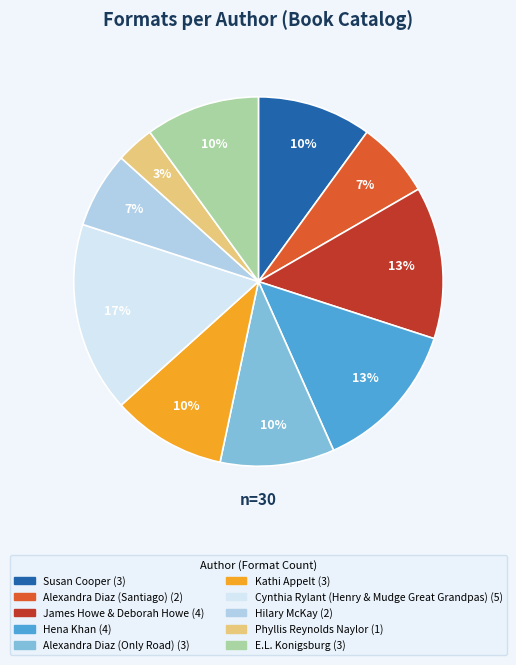

True or false: Cynthia Rylant (Henry & Mudge Great Grandpas) accounts for 8% of the total.

False